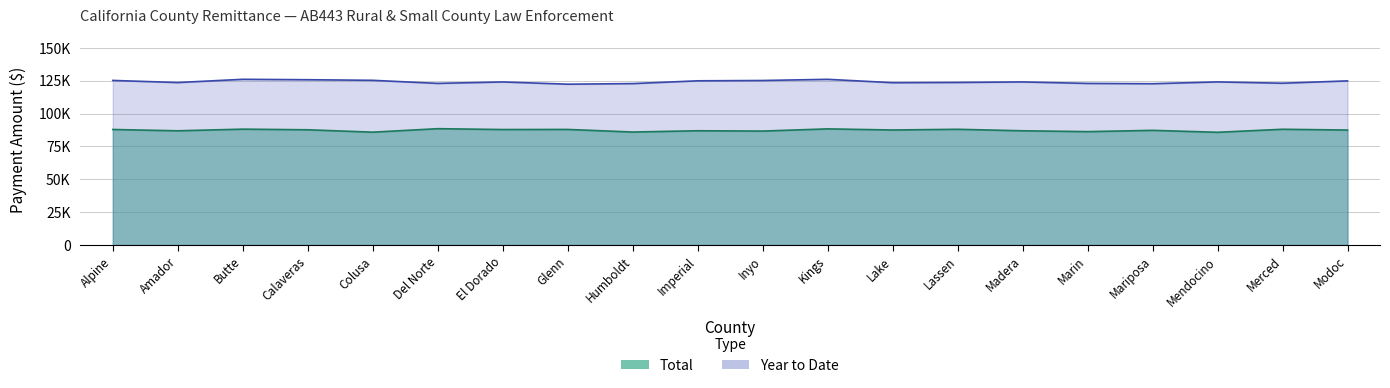

What is the total value across all series at Lake?

211150.9